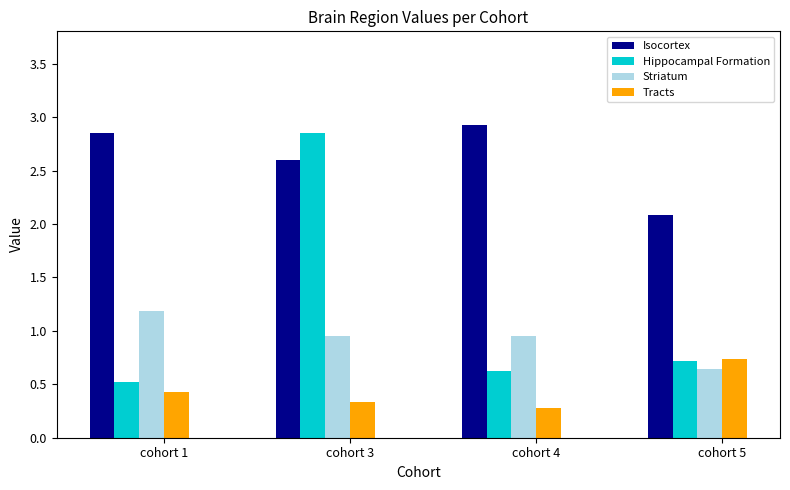

Which series has the widest spread of values?

Hippocampal Formation